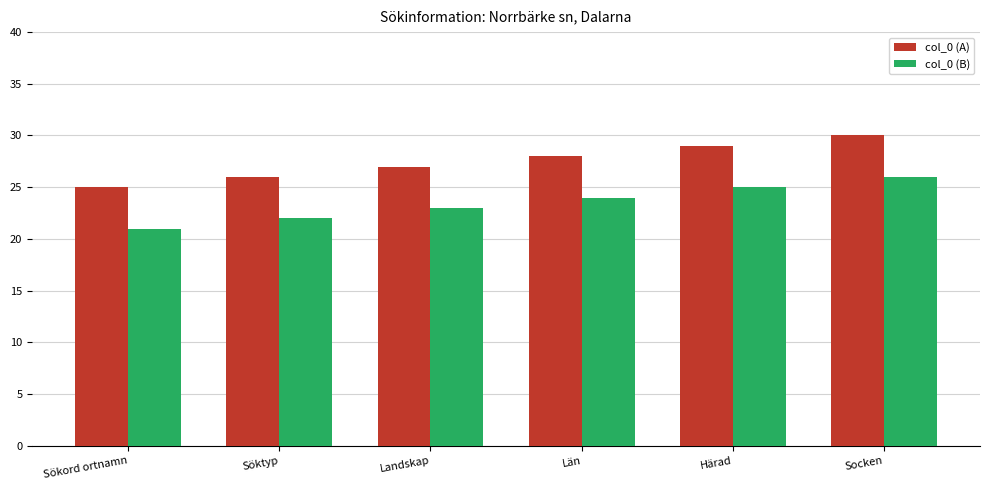

What are all the series names shown in the legend?

col_0 (A), col_0 (B)